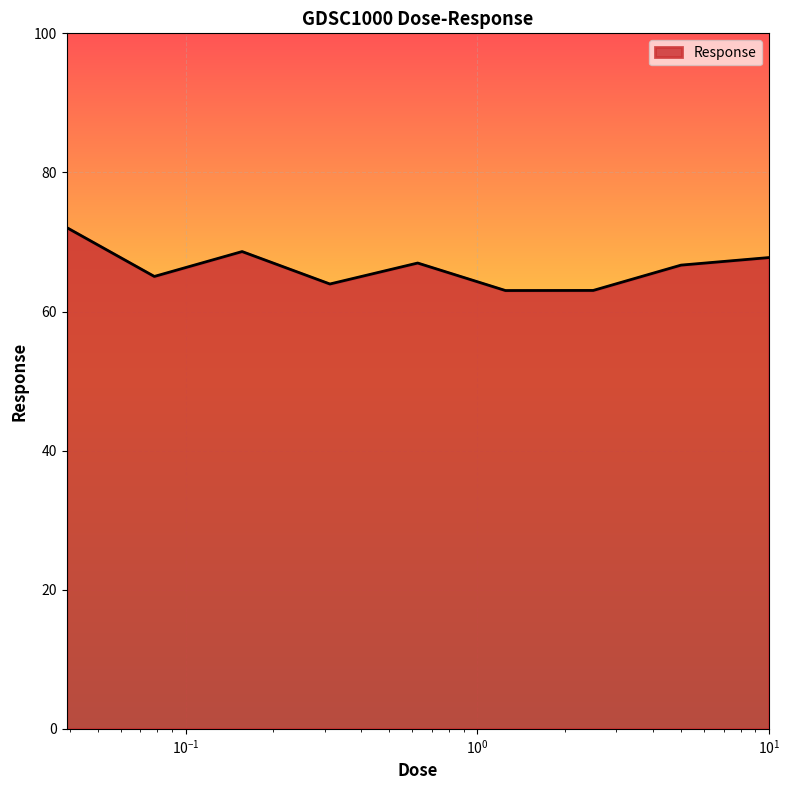

What is the minimum value shown in the chart?

63.0